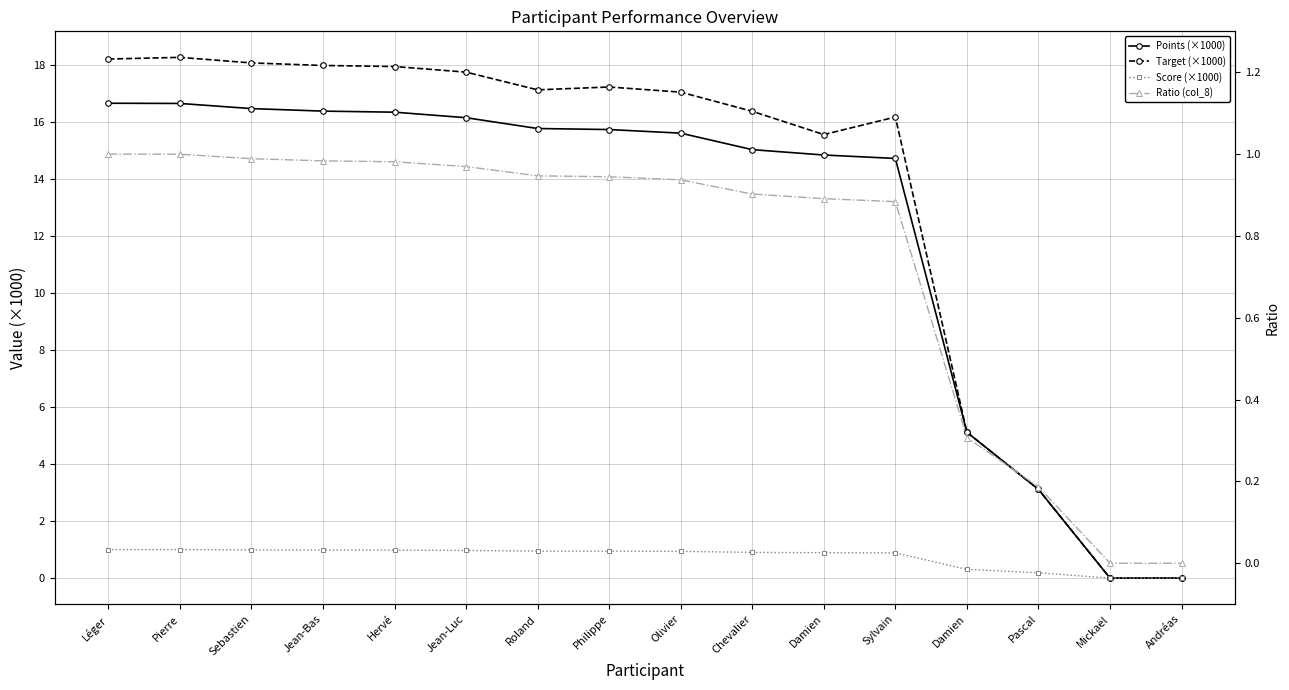

True or false: Points (×1000) has more than 2 interior local peaks.

False